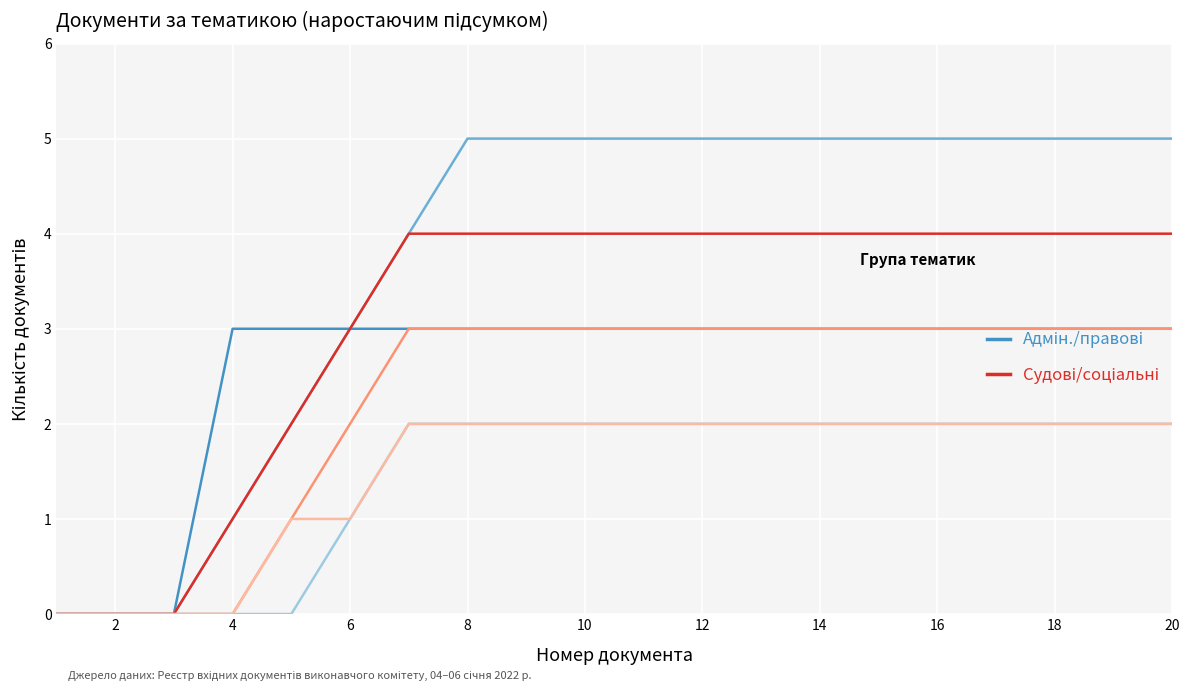

What is the greatest value displayed?

5